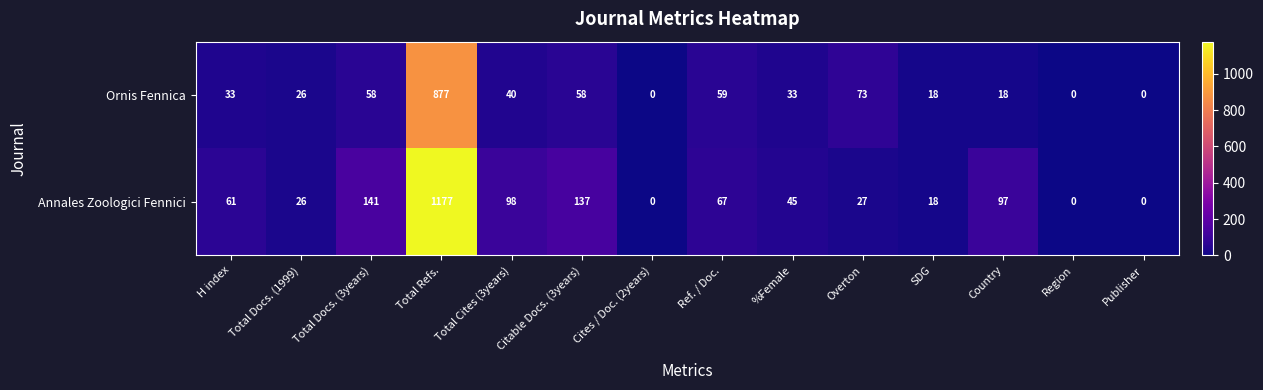

At H index, list the series in order from largest to smallest.

Annales Zoologici Fennici, Ornis Fennica